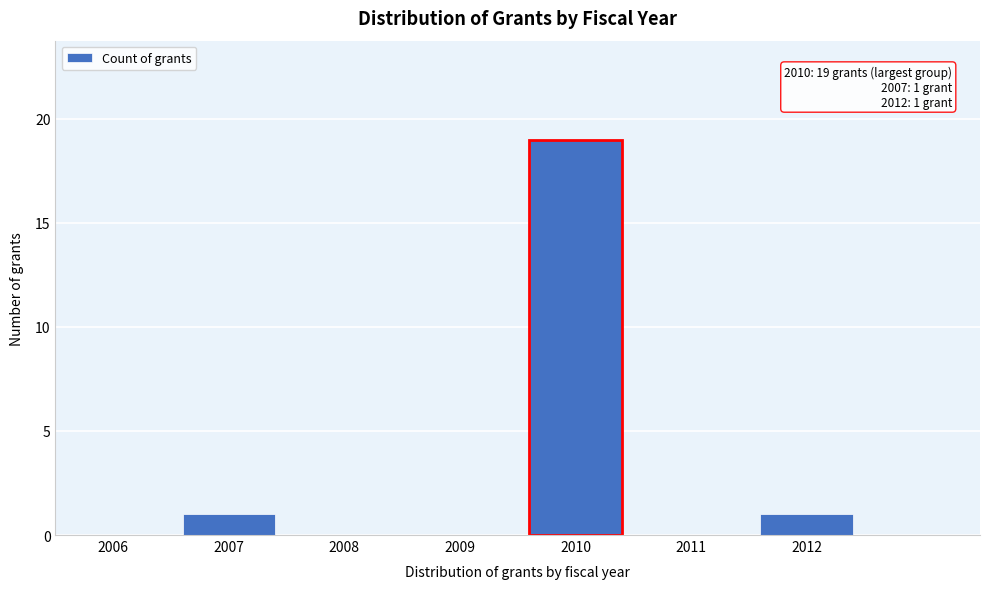

Reading right to left, transcribe all the data shown in this chart.

2012=1	2011=0	2010=19	2009=0	2008=0	2007=1	2006=0